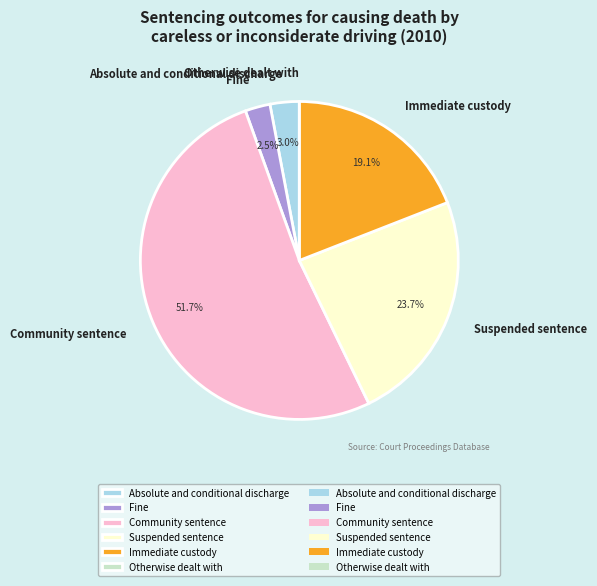

How much of the chart is everything except Fine?

97.5%